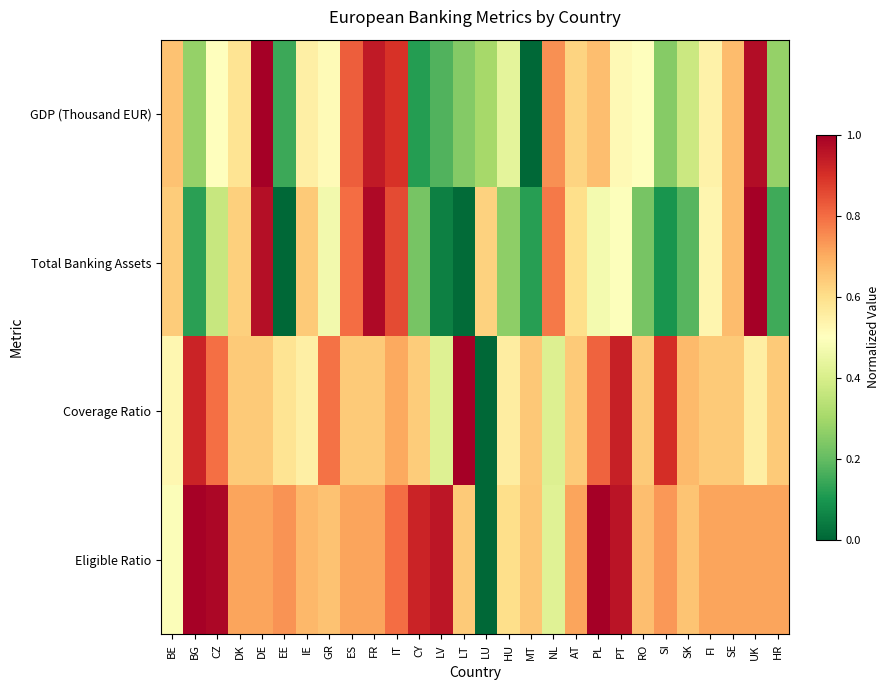

Reading right to left, what are all the values shown in this chart?

GDP (Thousand EUR): HR=0.3	UK=1.0	SE=0.7	FI=0.5	SK=0.4	SI=0.3	RO=0.5	PT=0.5	PL=0.7	AT=0.6	NL=0.7	MT=0.0	HU=0.4	LU=0.3	LT=0.2	LV=0.2	CY=0.1	IT=0.9	FR=0.9	ES=0.8	GR=0.5	IE=0.5	EE=0.1	DE=1.0	DK=0.6	CZ=0.5	BG=0.3	BE=0.7
Total Banking Assets: HR=0.2	UK=1.0	SE=0.7	FI=0.5	SK=0.2	SI=0.1	RO=0.2	PT=0.5	PL=0.5	AT=0.6	NL=0.8	MT=0.1	HU=0.3	LU=0.6	LT=0.0	LV=0.1	CY=0.2	IT=0.9	FR=1.0	ES=0.8	GR=0.5	IE=0.6	EE=0.0	DE=1.0	DK=0.6	CZ=0.4	BG=0.1	BE=0.6
Coverage Ratio: HR=0.6	UK=0.6	SE=0.6	FI=0.6	SK=0.7	SI=0.9	RO=0.6	PT=0.9	PL=0.8	AT=0.6	NL=0.4	MT=0.6	HU=0.6	LU=0.0	LT=1.0	LV=0.4	CY=0.6	IT=0.7	FR=0.6	ES=0.6	GR=0.8	IE=0.6	EE=0.6	DE=0.6	DK=0.6	CZ=0.8	BG=0.9	BE=0.5
Eligible Ratio: HR=0.7	UK=0.7	SE=0.7	FI=0.7	SK=0.7	SI=0.7	RO=0.7	PT=1.0	PL=1.0	AT=0.7	NL=0.4	MT=0.7	HU=0.6	LU=0.0	LT=0.6	LV=1.0	CY=0.9	IT=0.8	FR=0.7	ES=0.7	GR=0.7	IE=0.7	EE=0.7	DE=0.7	DK=0.7	CZ=1.0	BG=1.0	BE=0.5